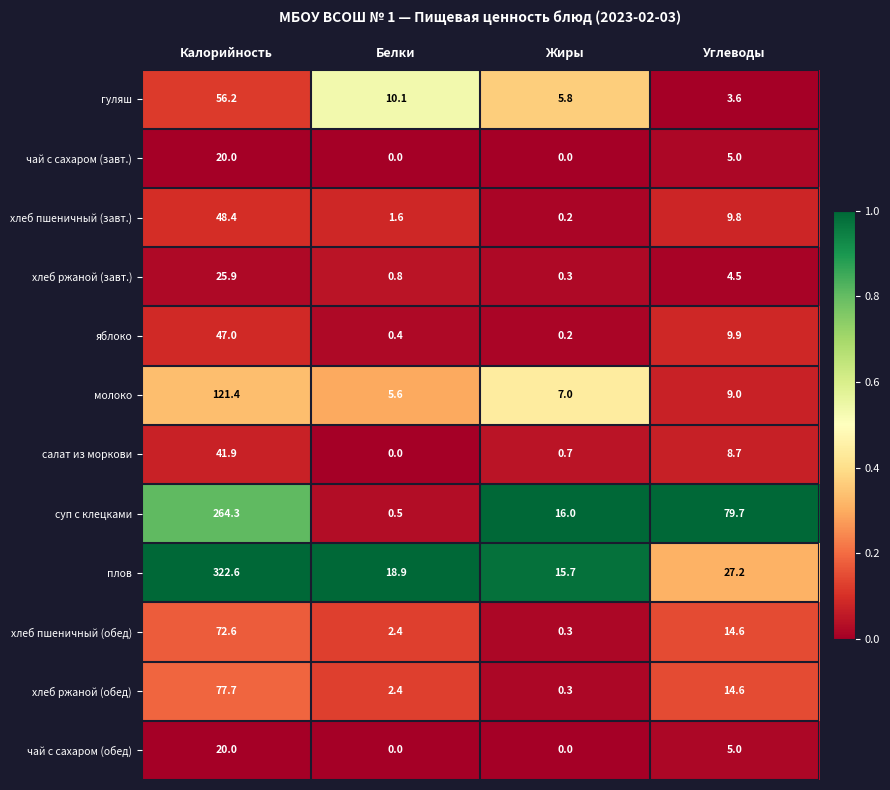

Is the value of салат из моркови at Углеводы greater than the value of хлеб ржаной (завт.) at Белки?

Yes